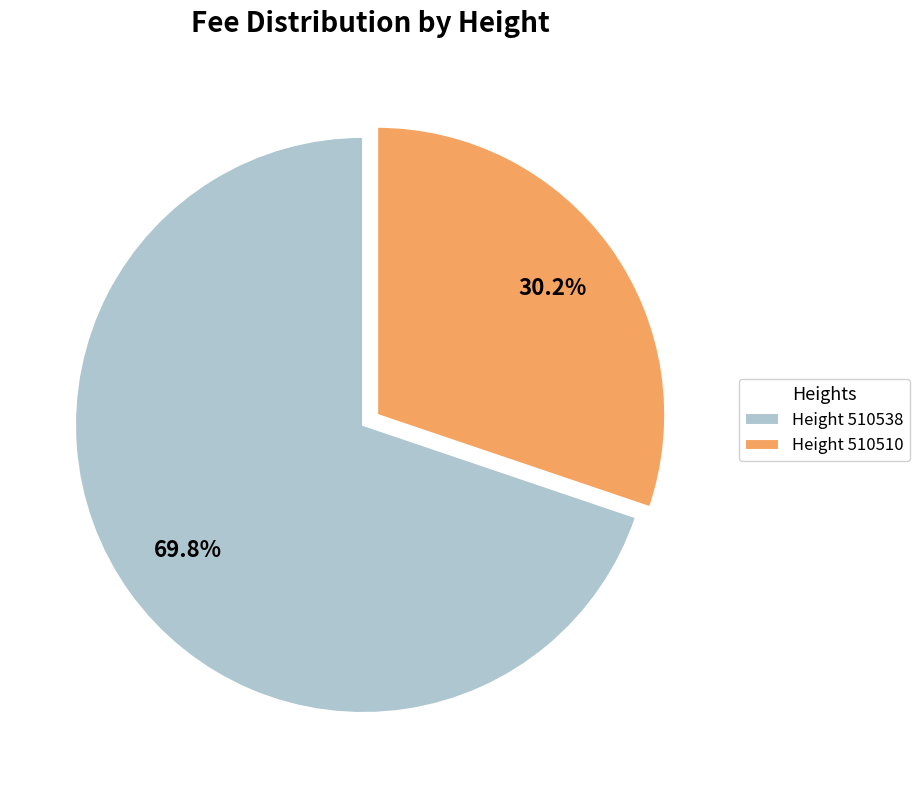

Between Height 510510 and Height 510538, which is larger?

Height 510538